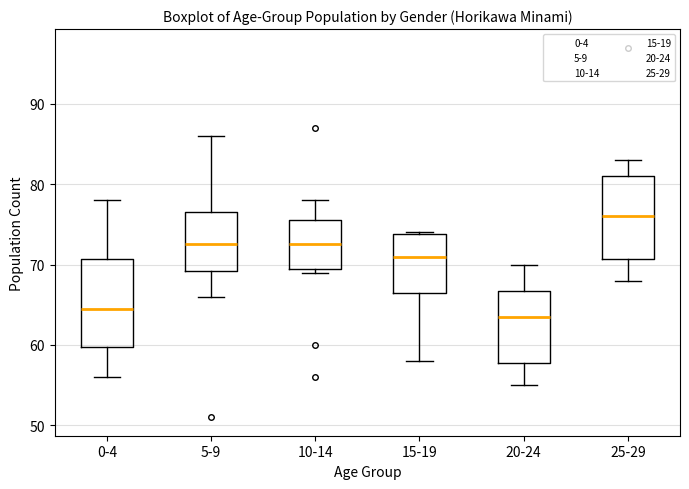

Reading left to right, read every box against the y-axis: the position of its median line, the range the box covers, and the ends of its whiskers. The values are not printed on the chart, so give them approximately, as read against the axis.

0-4: median 65, box 60 to 71, whiskers 56 to 78
5-9: median 73, box 69 to 77, whiskers 66 to 86
10-14: median 73, box 70 to 76, whiskers 69 to 78
15-19: median 71, box 67 to 74, whiskers 58 to 74
20-24: median 64, box 58 to 67, whiskers 55 to 70
25-29: median 76, box 71 to 81, whiskers 68 to 83